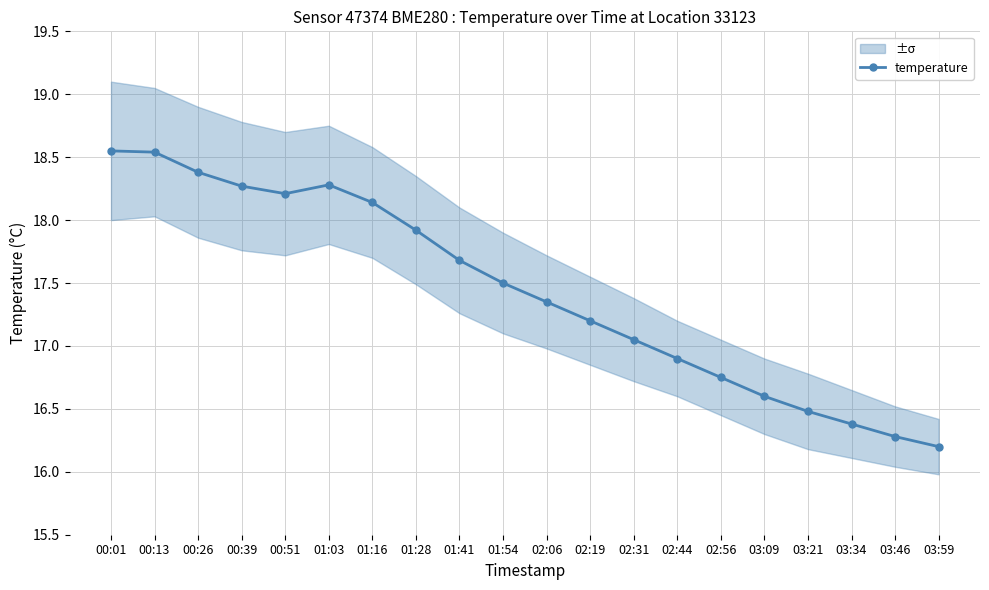

How many data points are above 17?

13